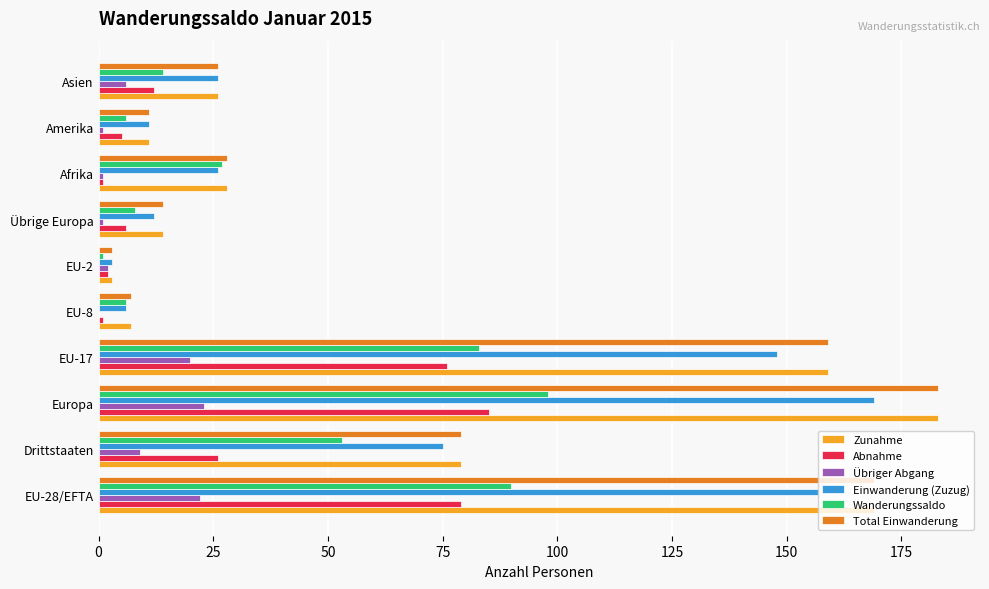

How many distinct data groups are displayed?

6